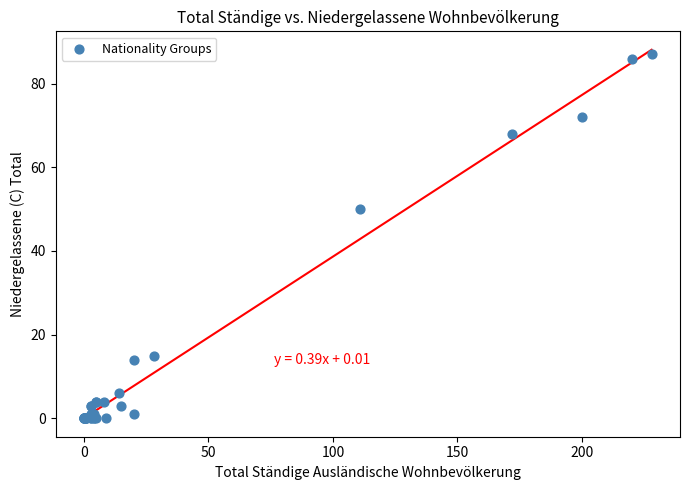

What Y value in the scatter plot is closest to 43?

50